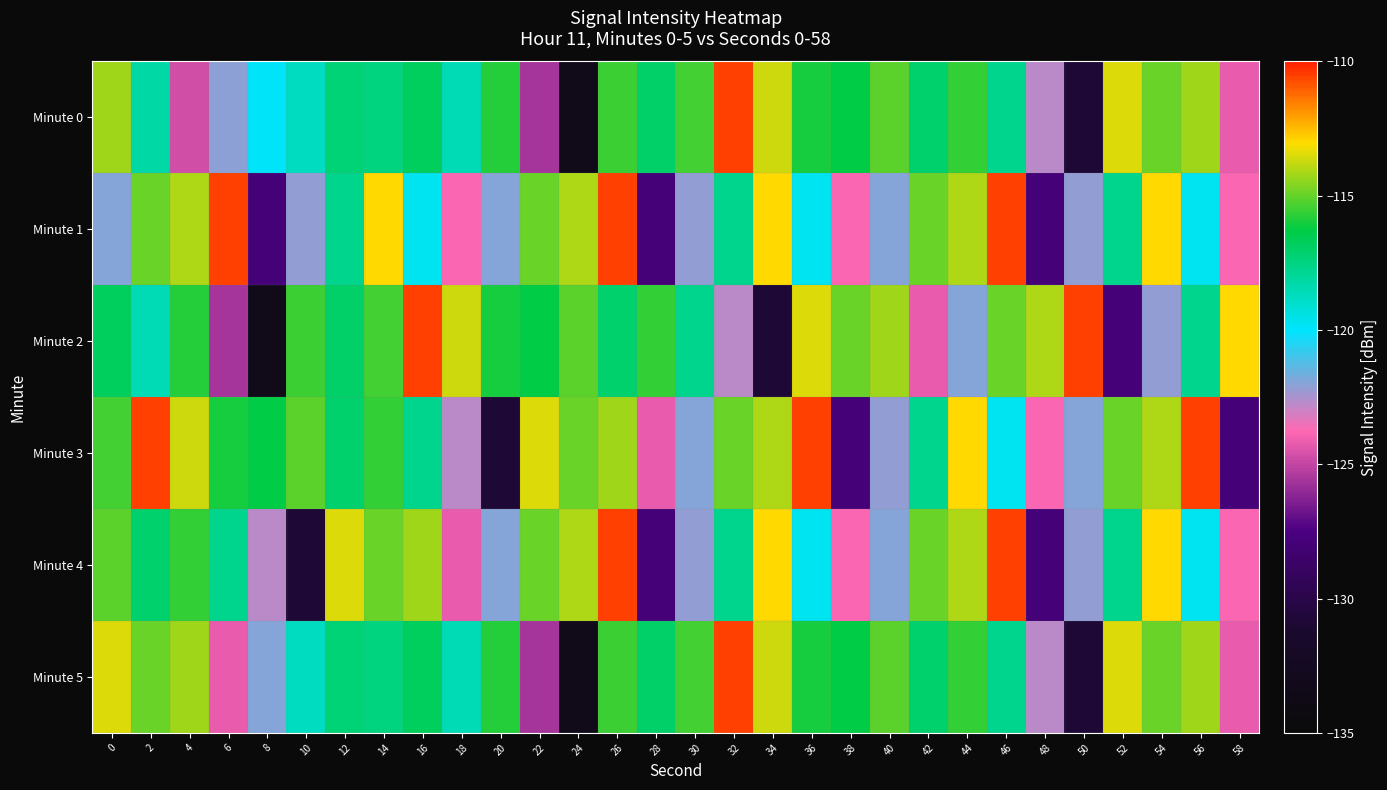

What is the difference between the highest and lowest values at 2?

8.0